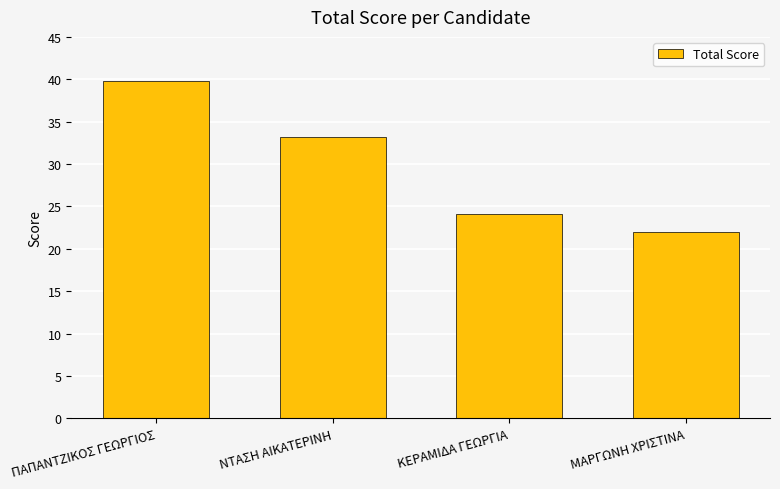

What position from the right is ΜΑΡΓΩΝΗ ΧΡΙΣΤΙΝΑ?

1